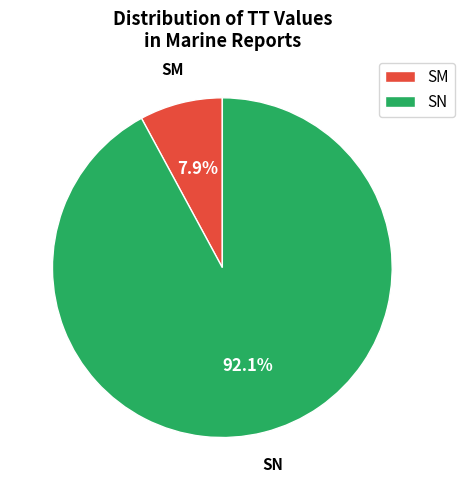

True or false: SN accounts for 99% of the total.

False